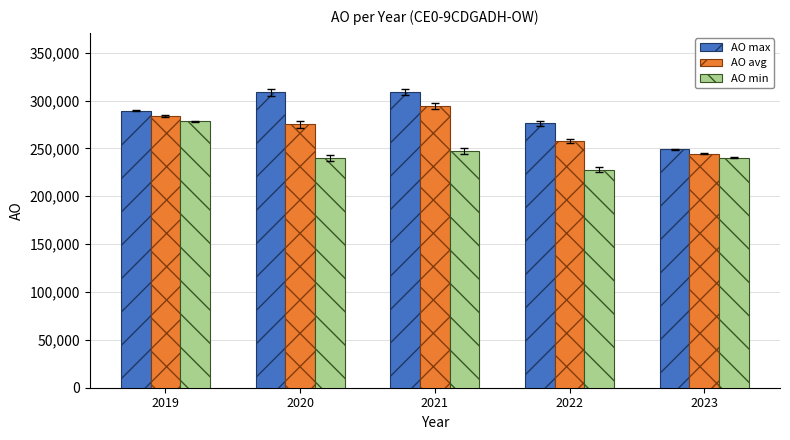

True or false: AO max has a value of 308944 at 2021.

True